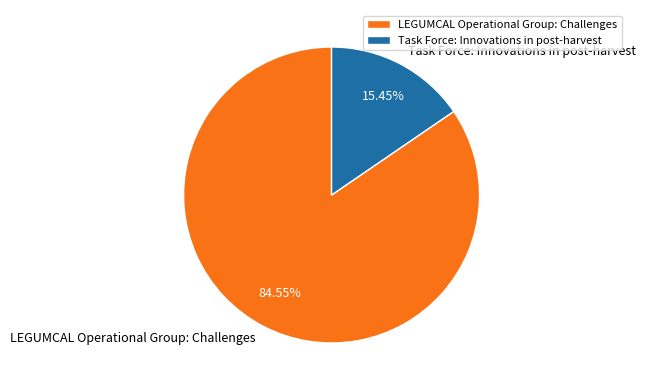

What percentage is the LEGUMCAL Operational Group: Challenges slice, to the nearest percent?

85%